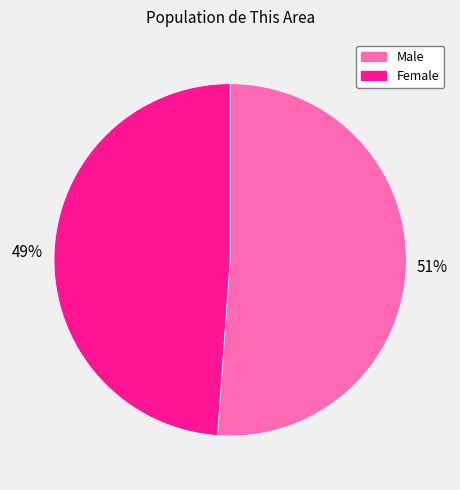

What is the majority slice?

Male